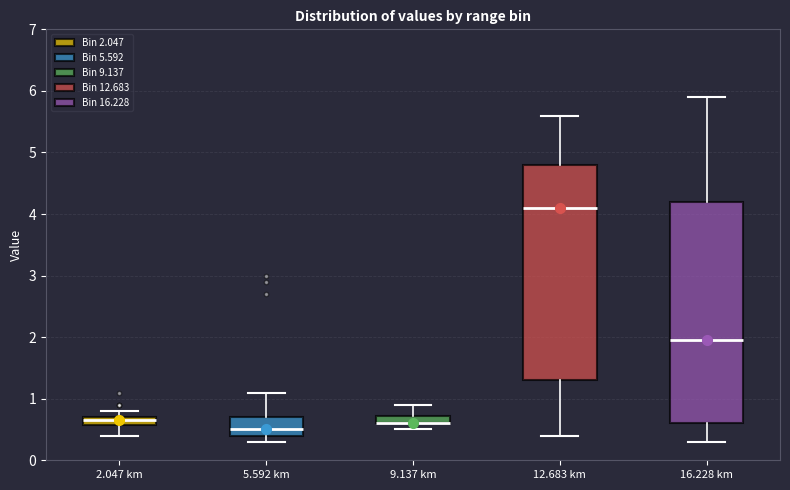

Where is the lower edge of the box for 9.137 km on the y-axis? The values are not printed on the chart, so give them approximately, as read against the axis.

0.6